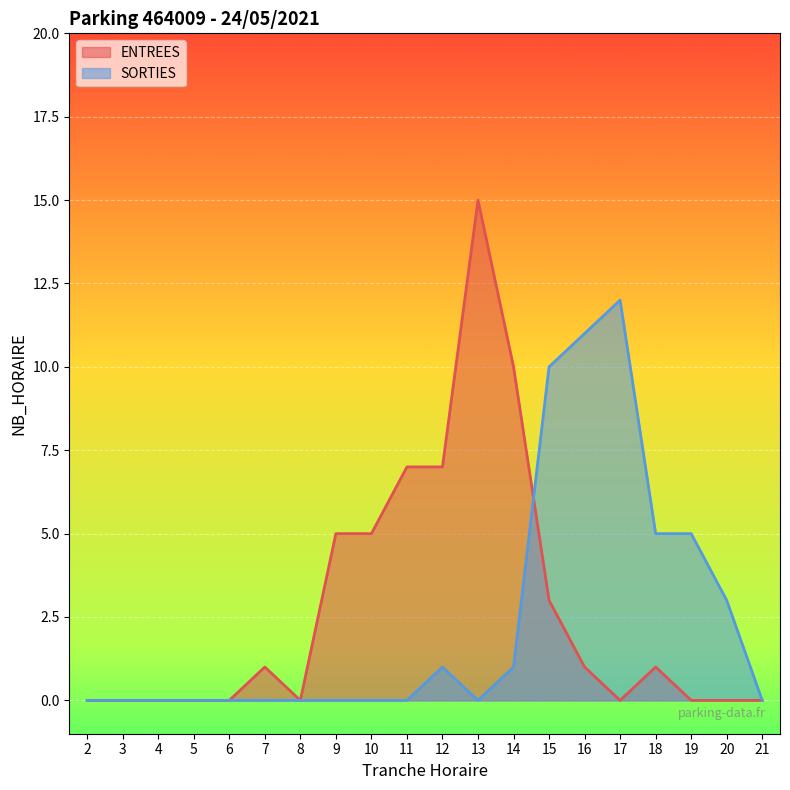

In SORTIES, how many points are higher than both neighbors (excluding endpoints)?

2